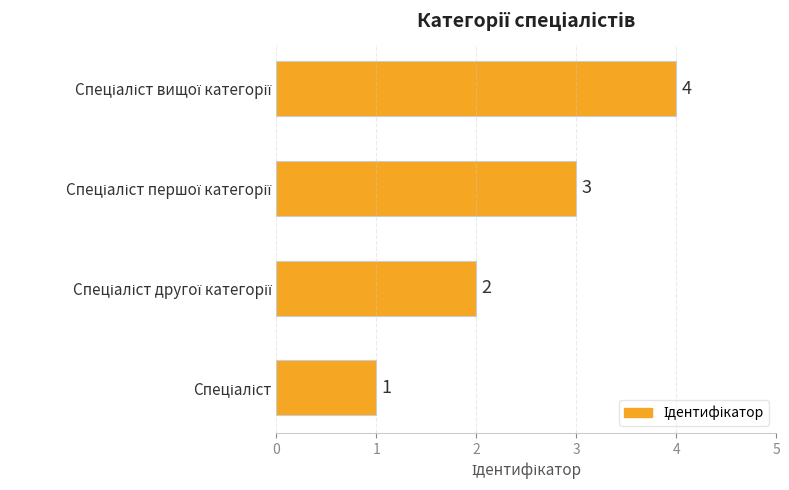

How many data points are less than 3?

2